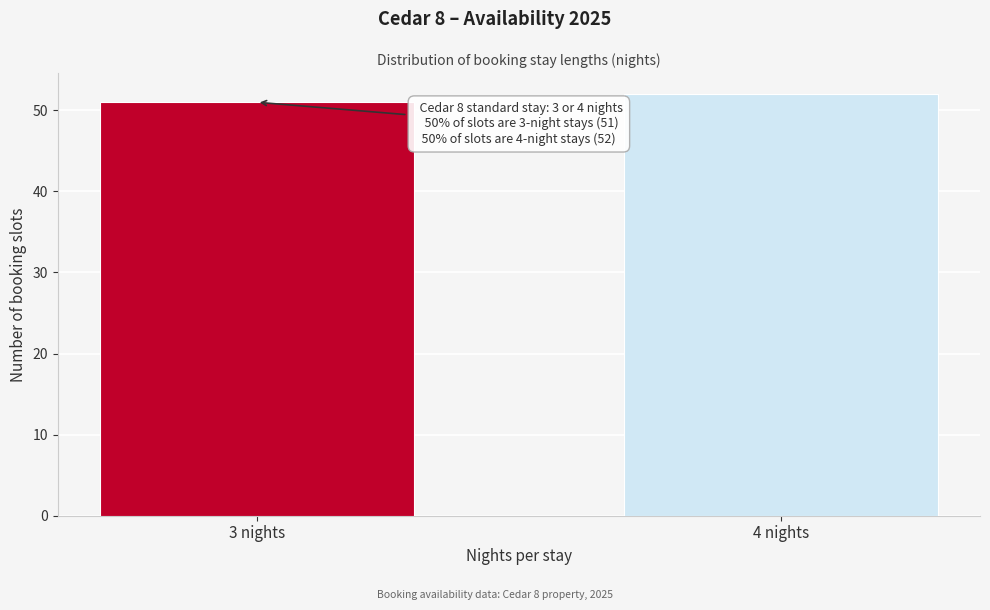

Reading left to right, what are all the values shown in this chart?

51	52